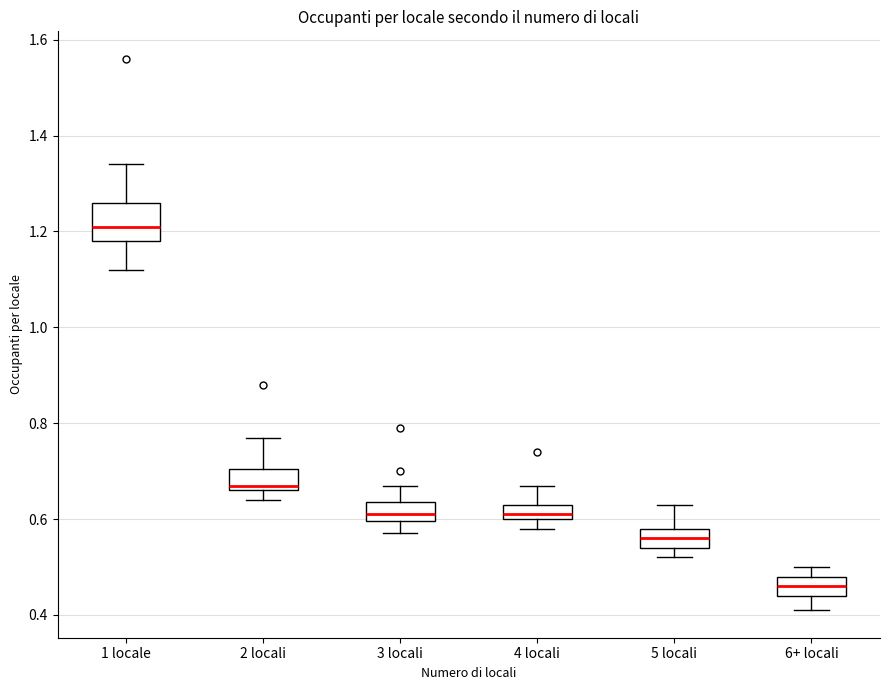

Reading left to right, read every box against the y-axis: the position of its median line, the range the box covers, and the ends of its whiskers. The values are not printed on the chart, so give them approximately, as read against the axis.

1 locale: median 1.22, box 1.18 to 1.26, whiskers 1.12 to 1.34
2 locali: median 0.68, box 0.66 to 0.70, whiskers 0.64 to 0.78
3 locali: median 0.62, box 0.60 to 0.64, whiskers 0.58 to 0.68
4 locali: median 0.62, box 0.60 to 0.64, whiskers 0.58 to 0.68
5 locali: median 0.56, box 0.54 to 0.58, whiskers 0.52 to 0.64
6+ locali: median 0.46, box 0.44 to 0.48, whiskers 0.42 to 0.50